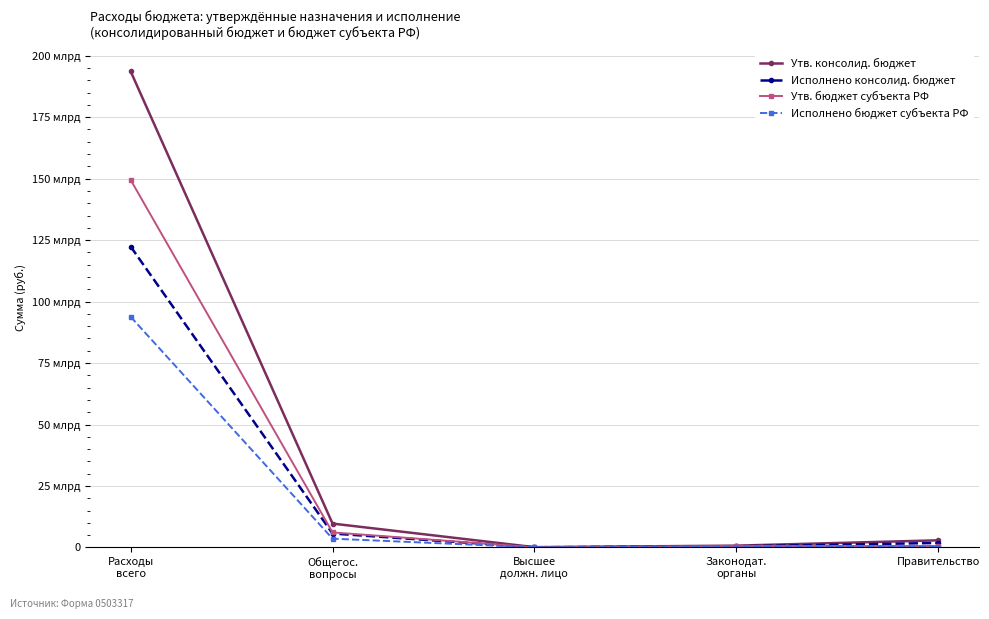

The value of Утв. консолид. бюджет at Общегос.
вопросы is 3128139991.9. True or false?

False